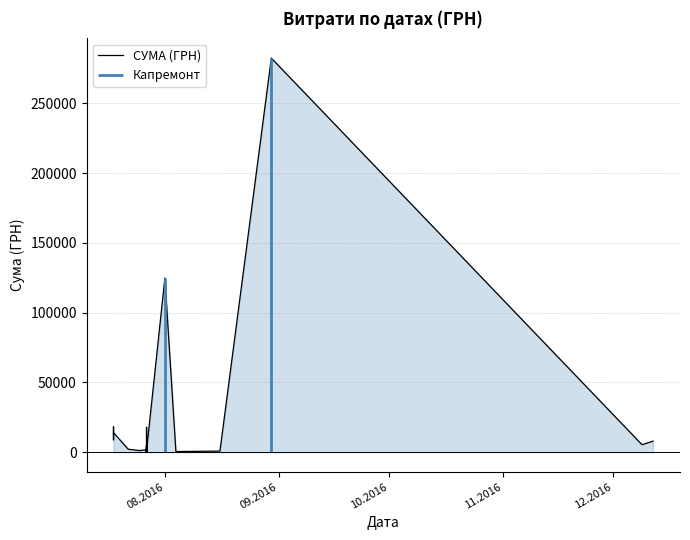

What is the difference between the maximum and second lowest values?

282373.1